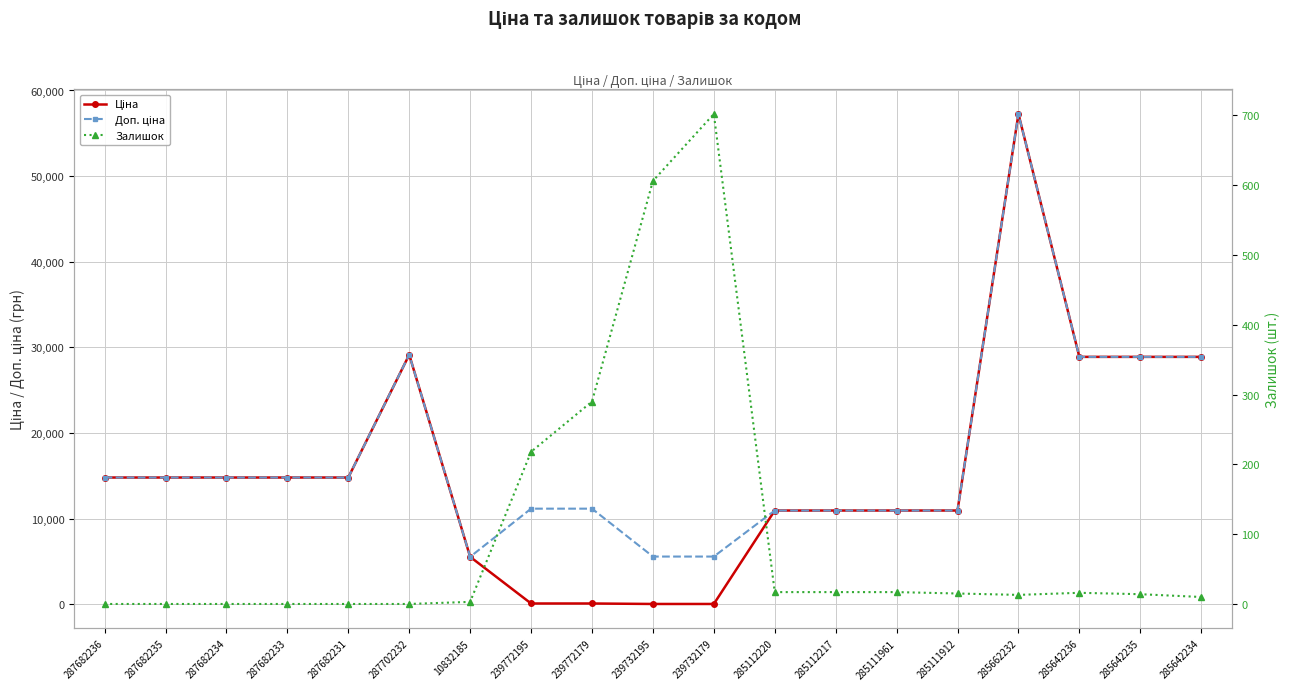

What position from the right is 287682236?

19